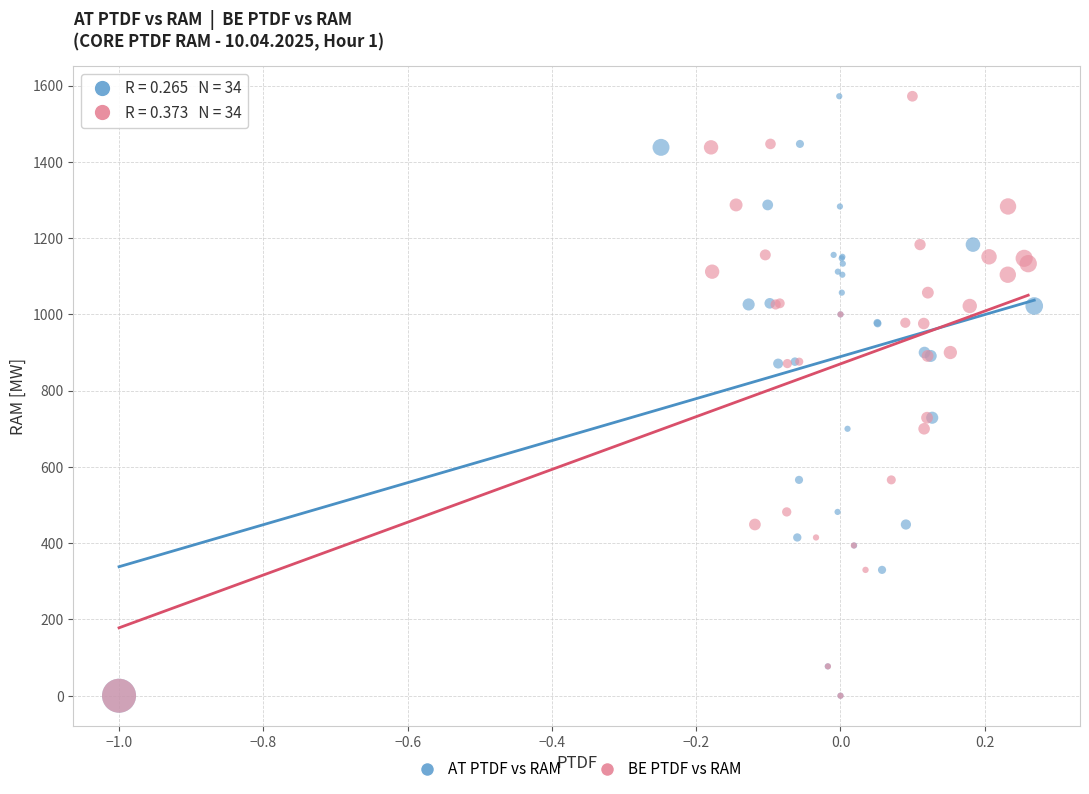

What are all the series names shown in the legend?

AT PTDF vs RAM, BE PTDF vs RAM